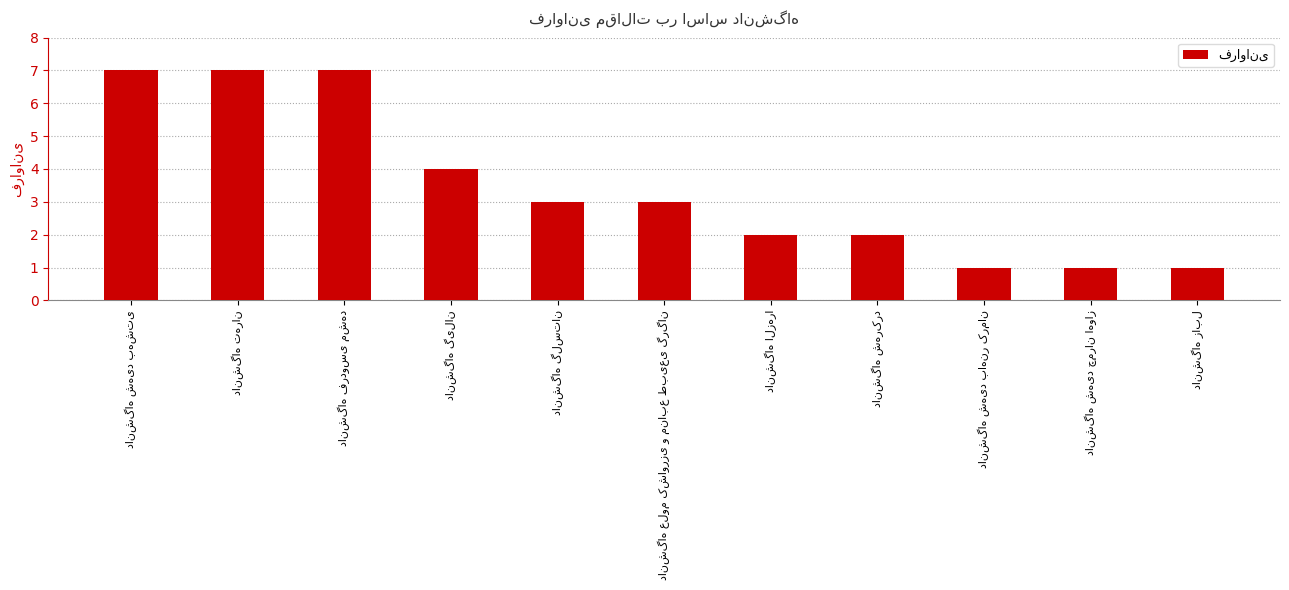

What is the value of the 6th bar from the left?

3